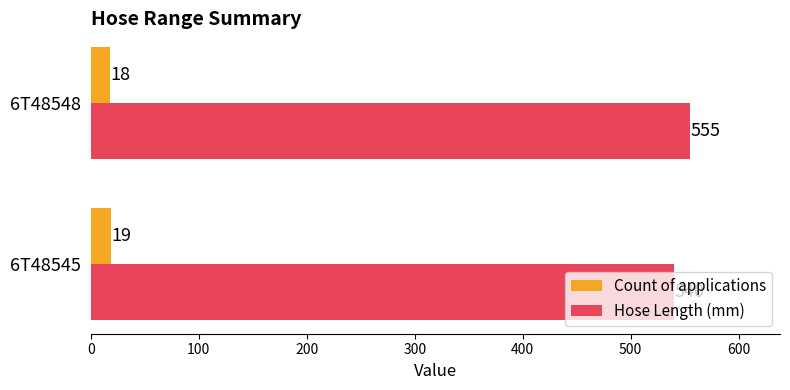

Rank the categories by Count of applications value from highest to lowest.

6T48545, 6T48548